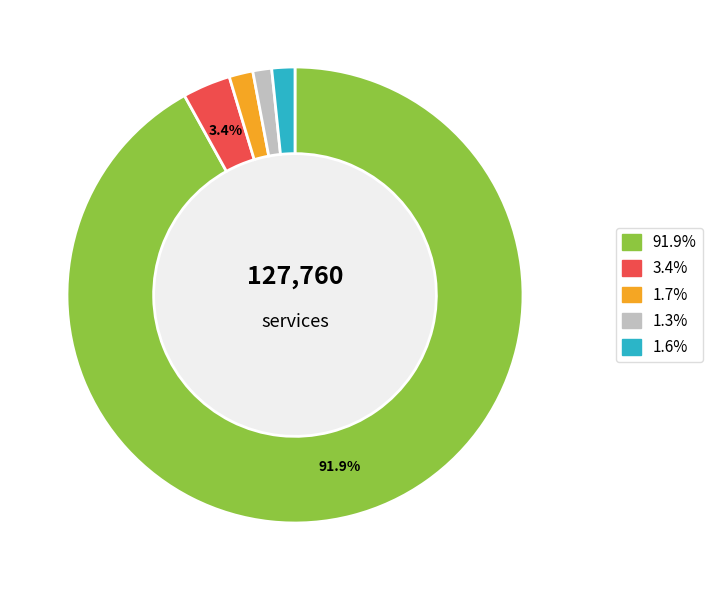

Approximately how many times larger is the value at 3.4% compared to 1.6%?

2.1